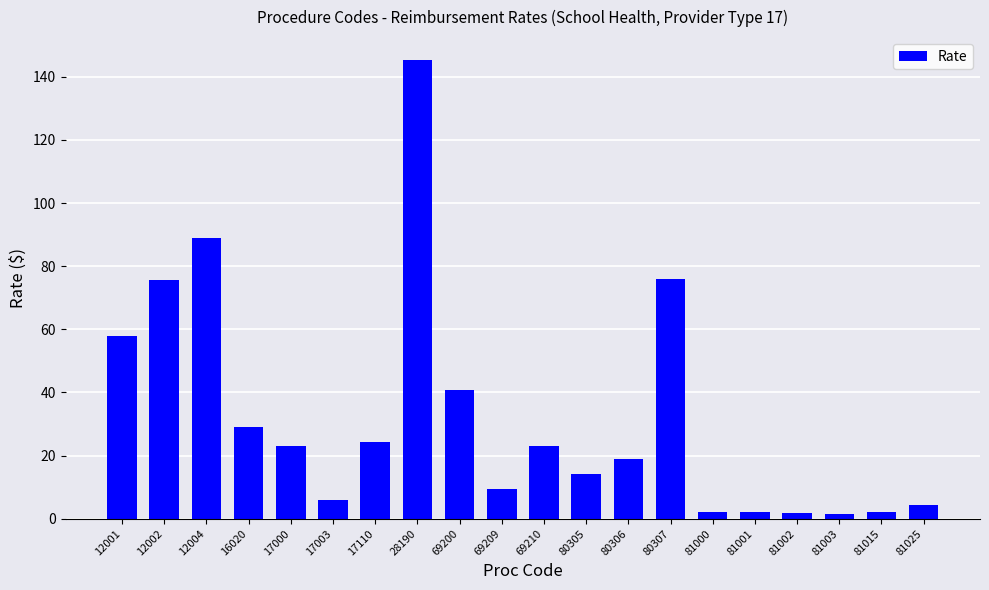

Between 17110 and 12002, which is larger?

12002